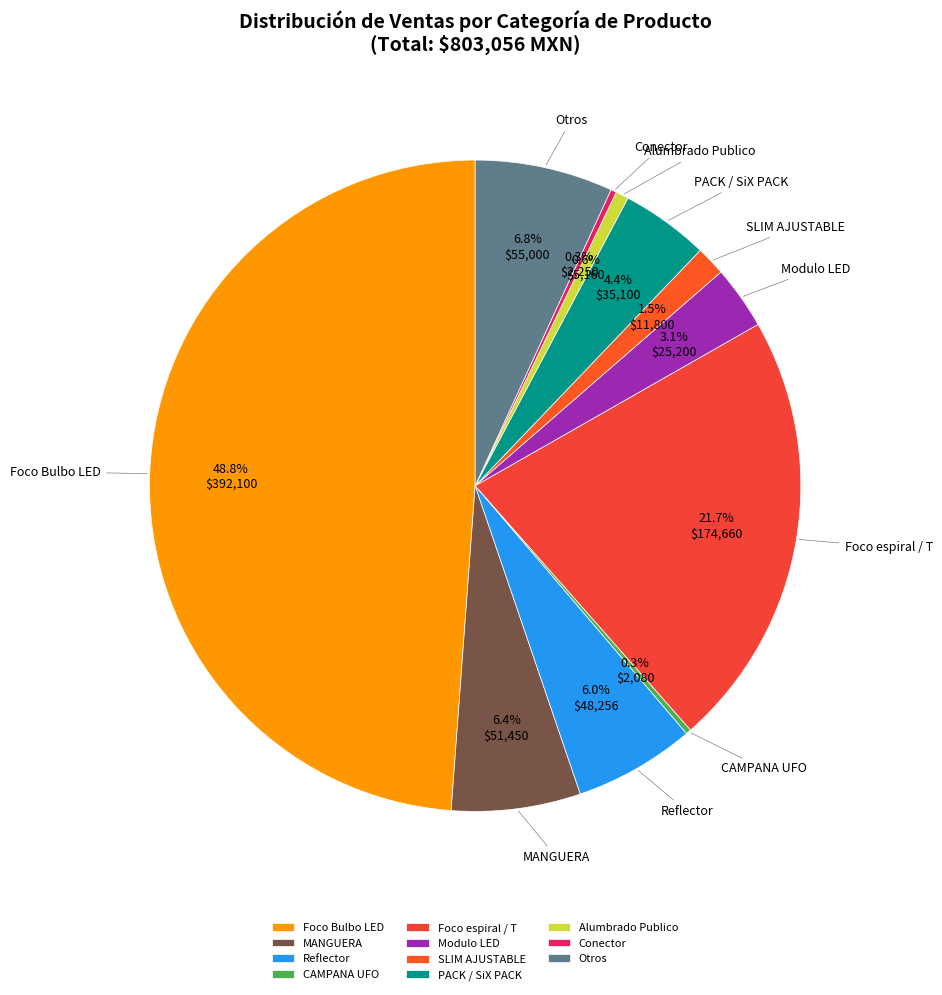

Is there a majority slice in this chart?

No